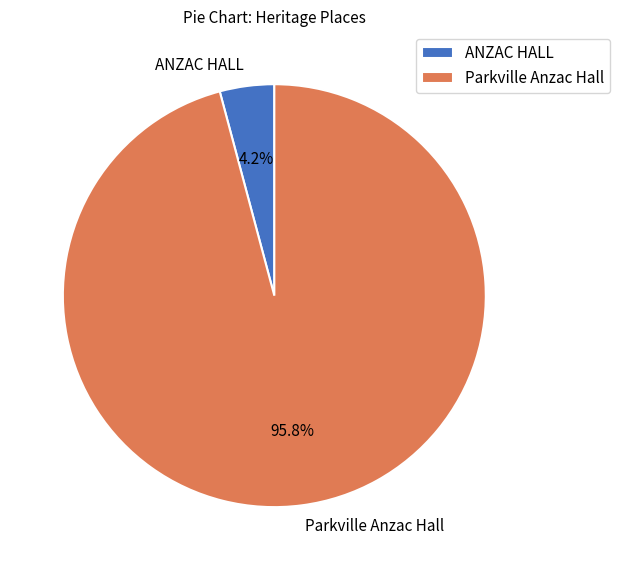

Rank the categories by value from lowest to highest.

ANZAC HALL, Parkville Anzac Hall